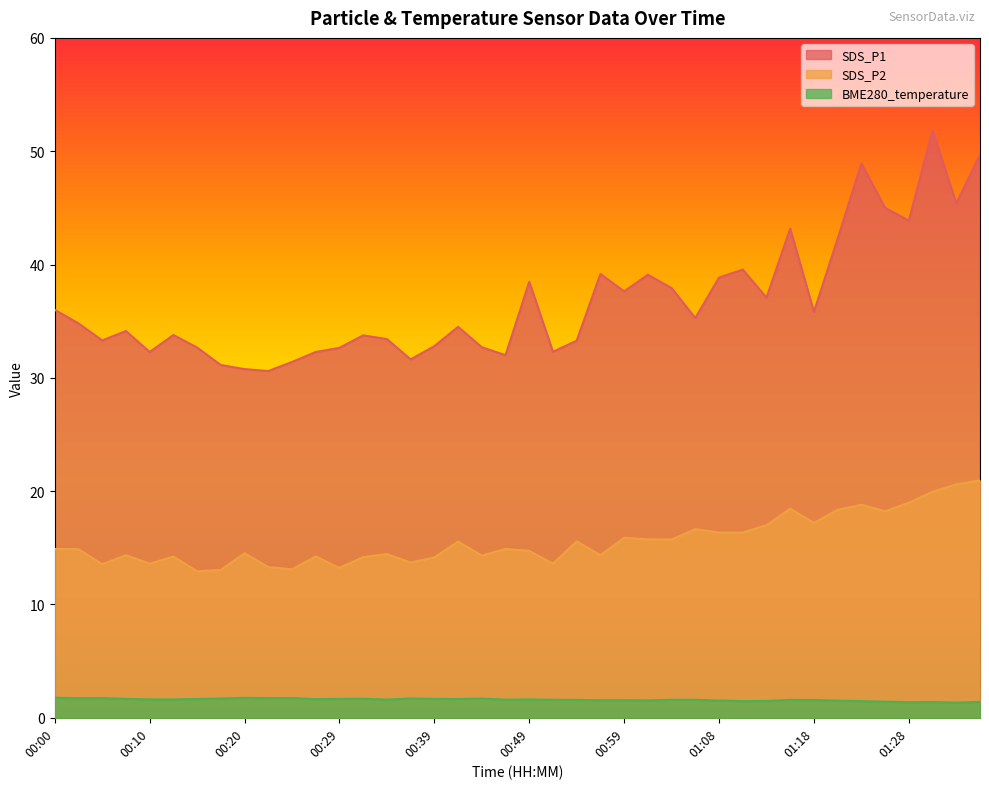

True or false: SDS_P1 and BME280_temperature cross at least once.

False